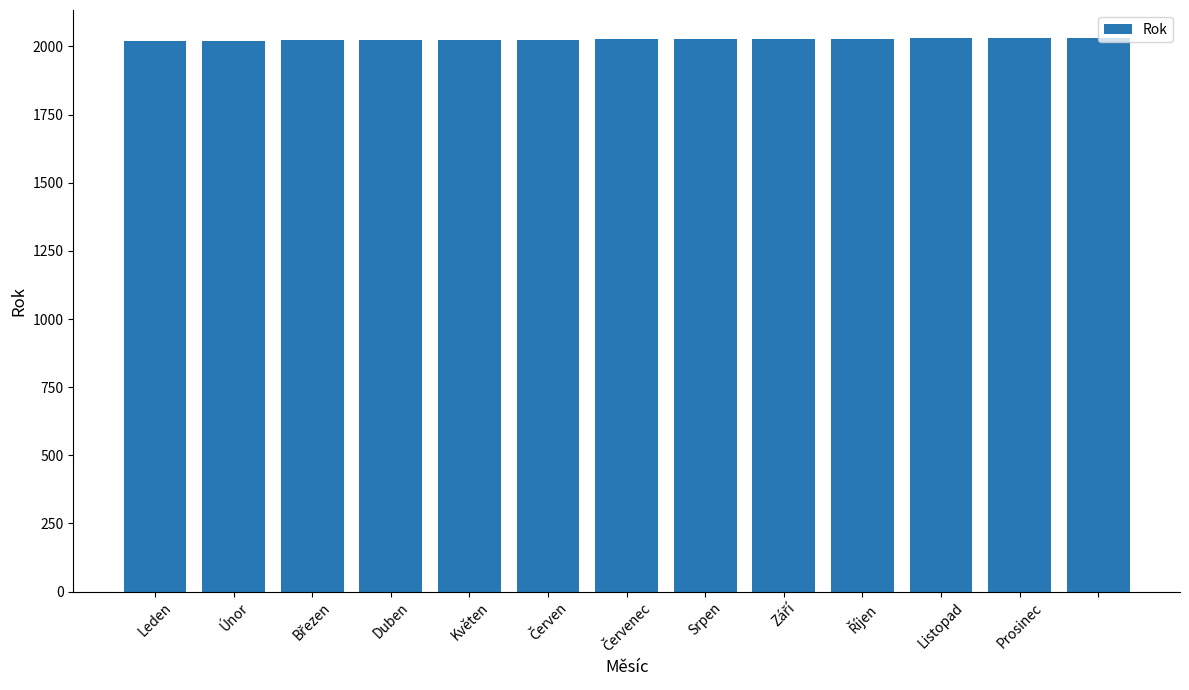

What is the sum of all values?

26338